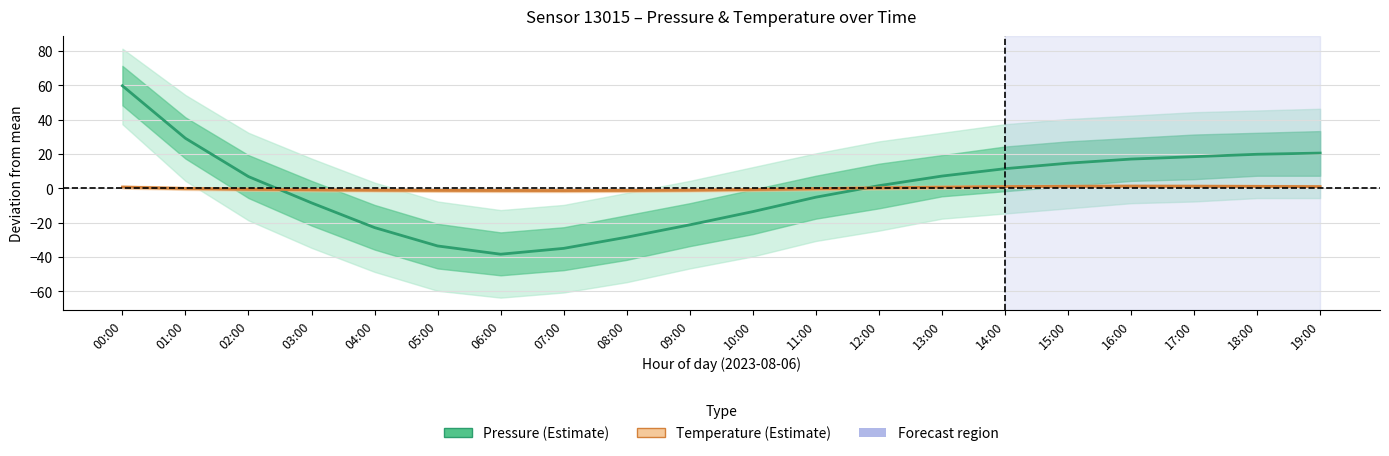

Which category has the highest value in the Pressure (Estimate) series?

00:00